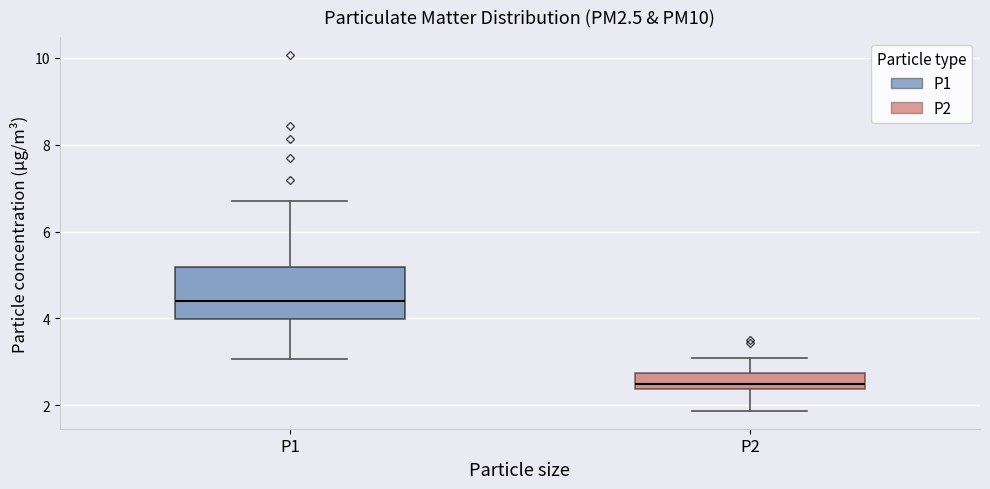

Which box is the tallest, from its lower edge to its upper edge?

P1